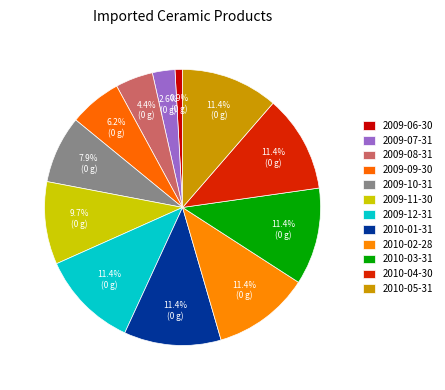

What is the smallest slice in the pie chart?

2009-06-30